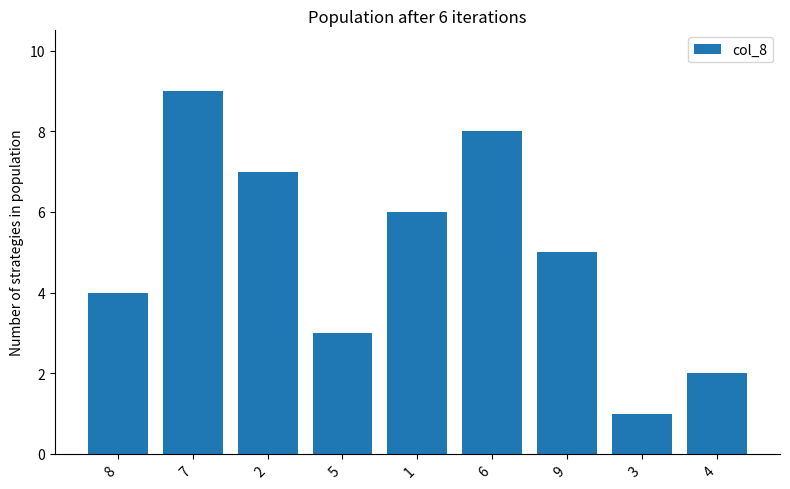

Does the chart contain any negative values?

No